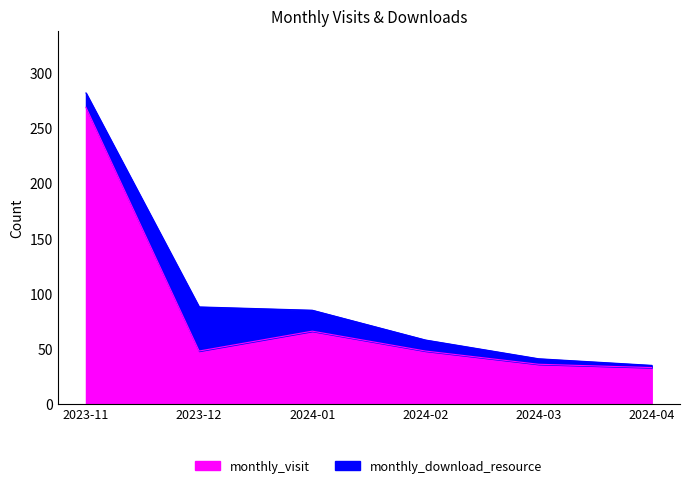

Rank the categories by value from highest to lowest.

2023-11, 2024-01, 2023-12, 2024-02, 2024-03, 2024-04